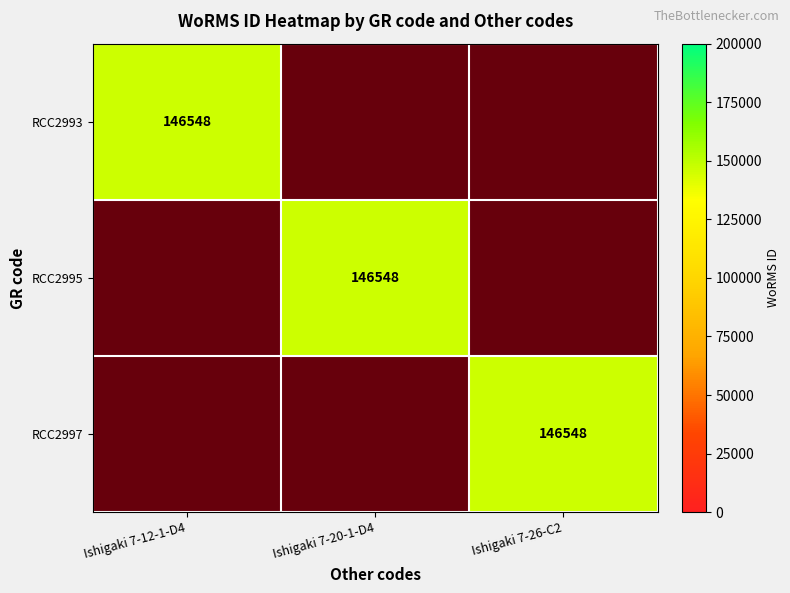

Which label corresponds to the smallest value in the chart?

Ishigaki 7-20-1-D4